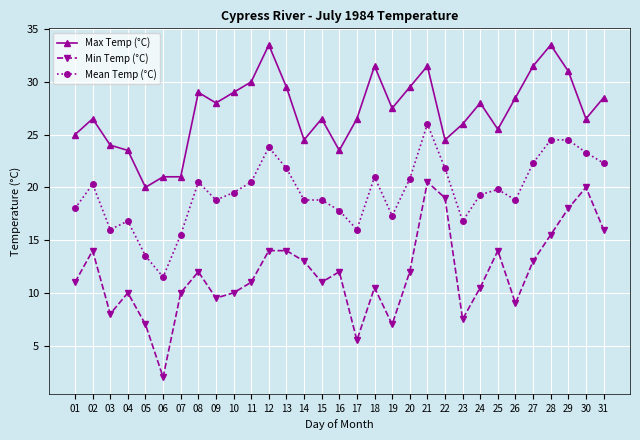

What value does the Max Temp (°C) series have at 23?

26.0